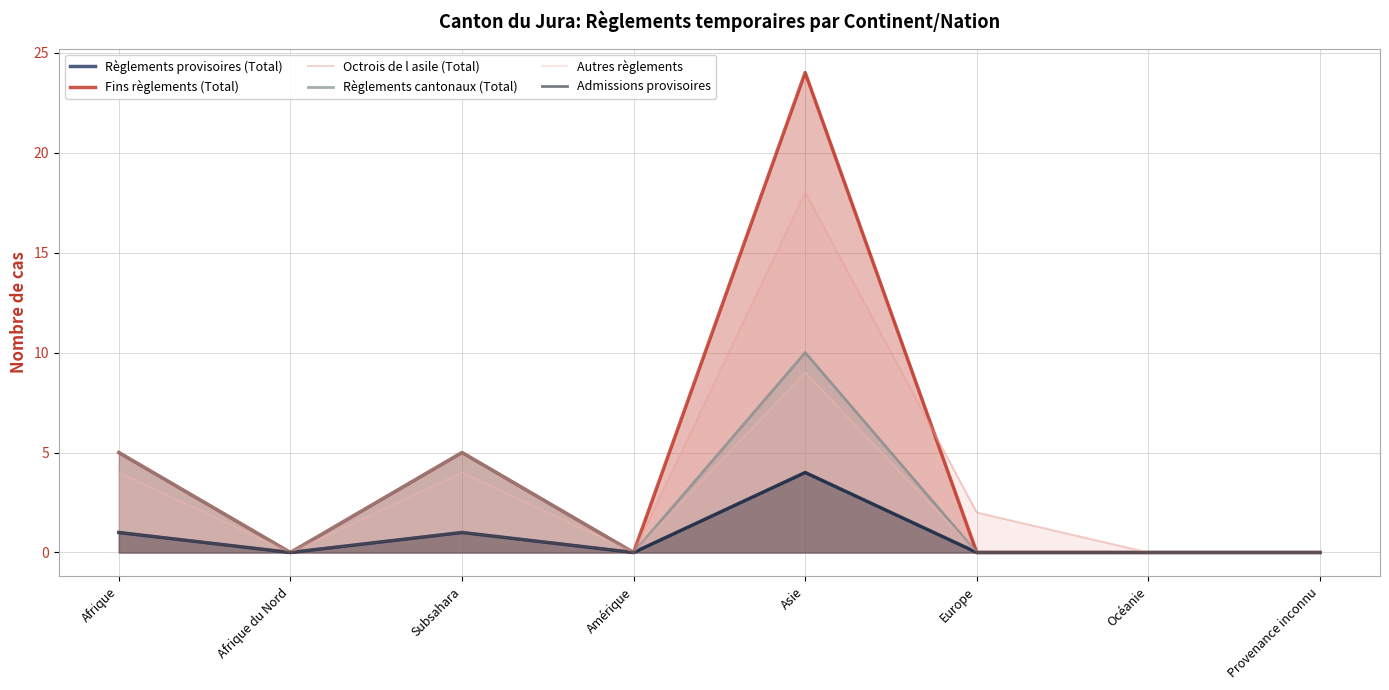

Which series has the largest range (max minus min)?

Fins règlements (Total)